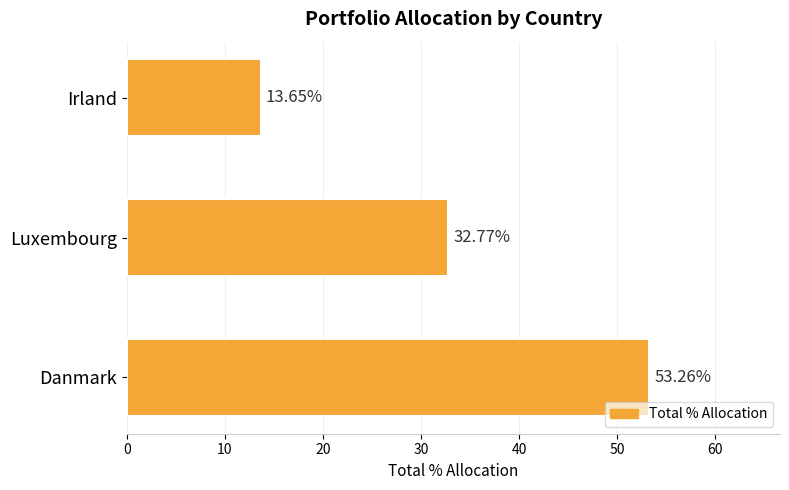

At which label is the value closest to 33?

Luxembourg